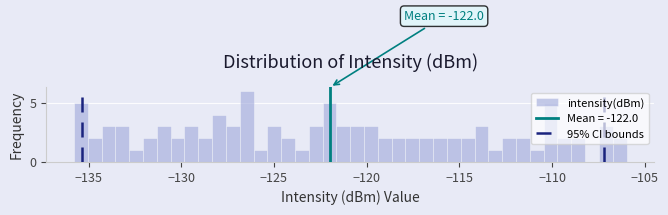

Read against the x-axis, roughly where is the centre of the tallest bar?

-126.5